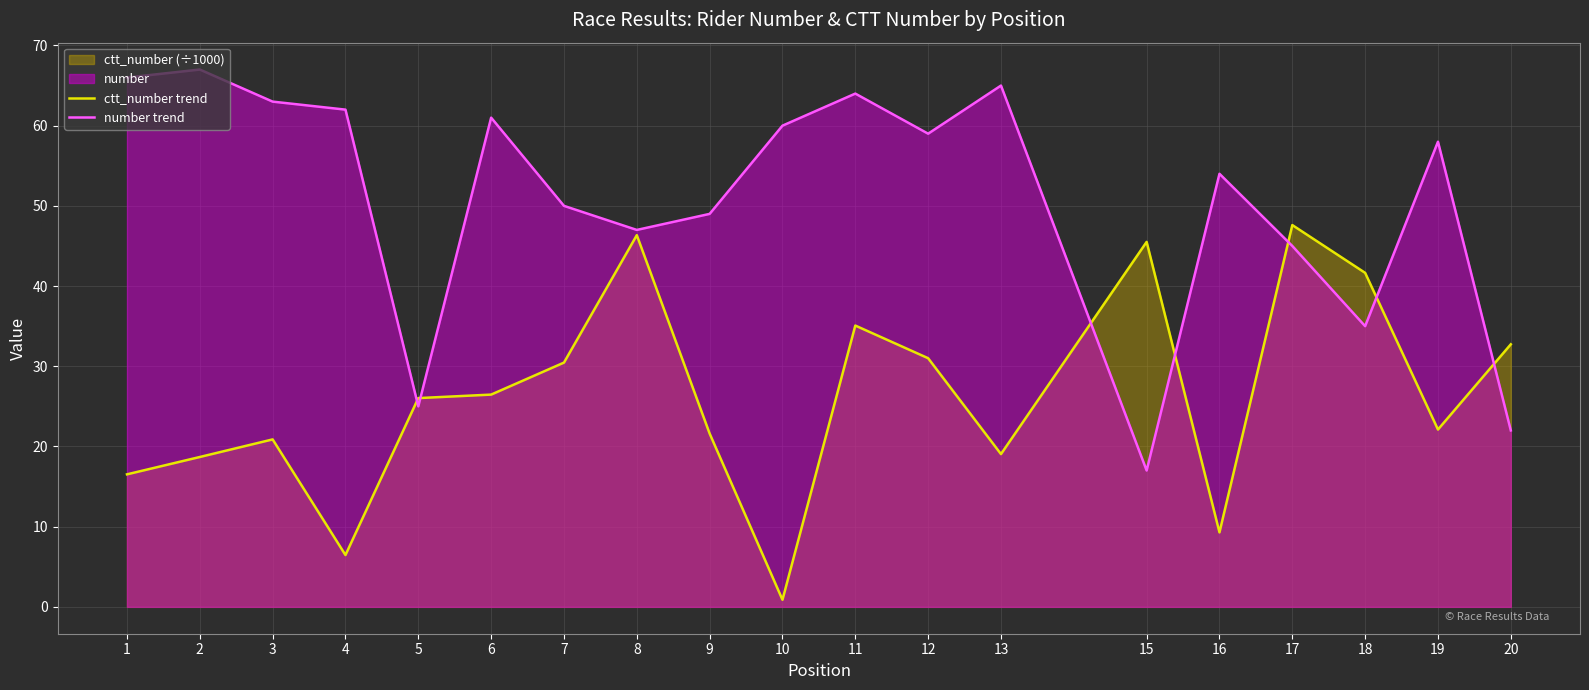

True or false: number trend has a value of 29.6 at 12.

False